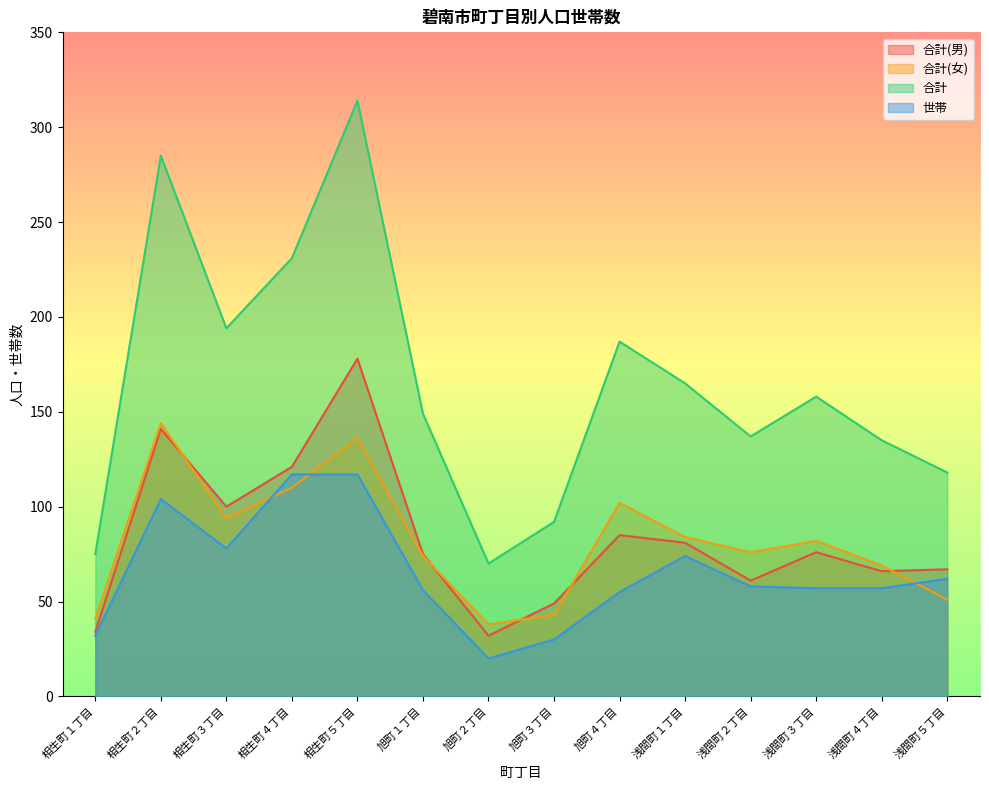

Which category has the lowest value across all series?

旭町２丁目